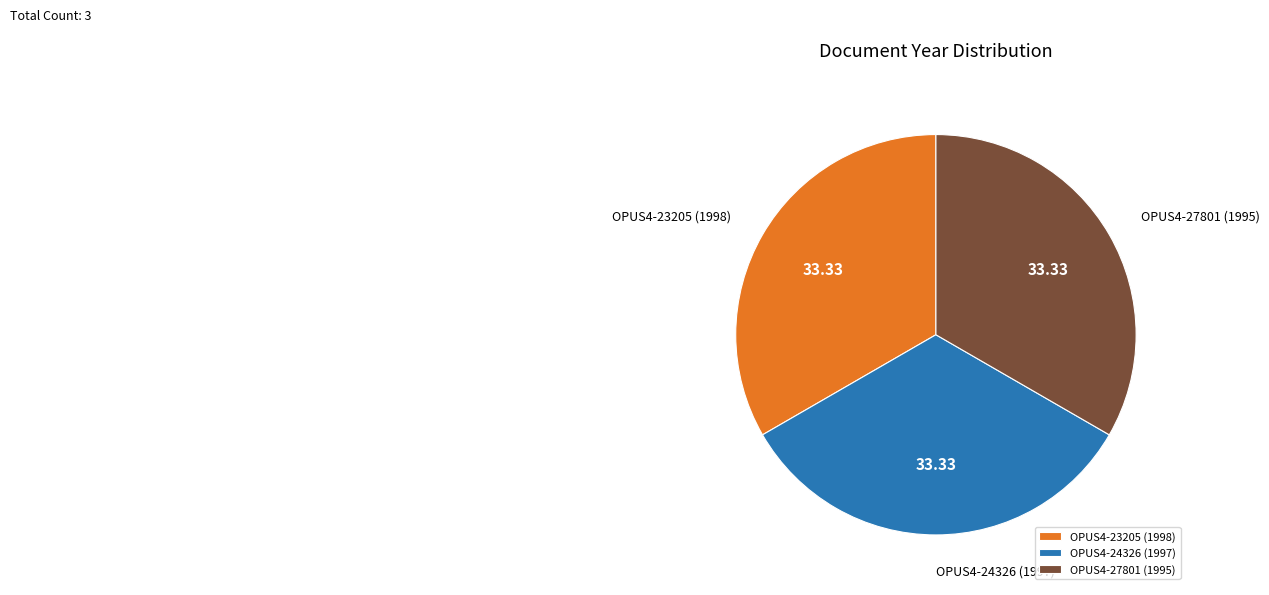

Combined, do OPUS4-27801 (1995) and OPUS4-24326 (1997) account for over 50%?

Yes